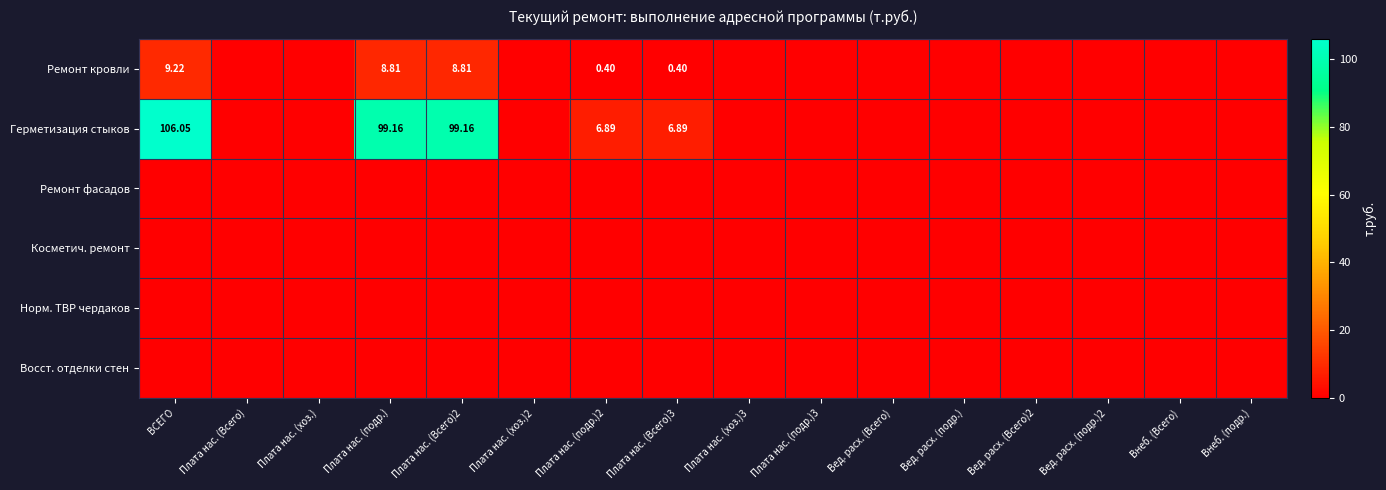

What is the average value of the Герметизация стыков series?

19.9